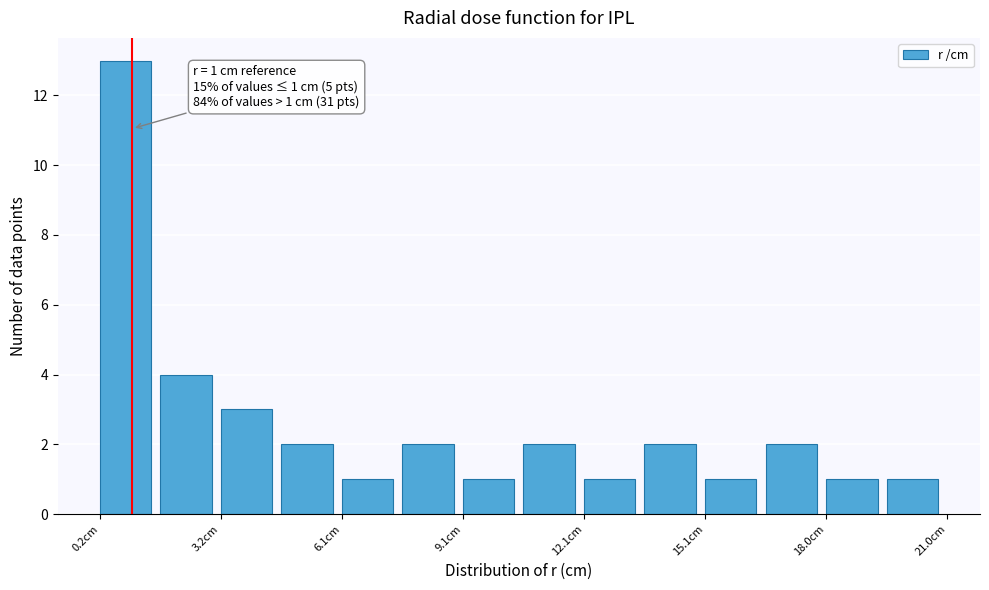

Around what value on the x-axis is the tallest bar? Give the approximate position of its centre, as read against the axis.

1.0